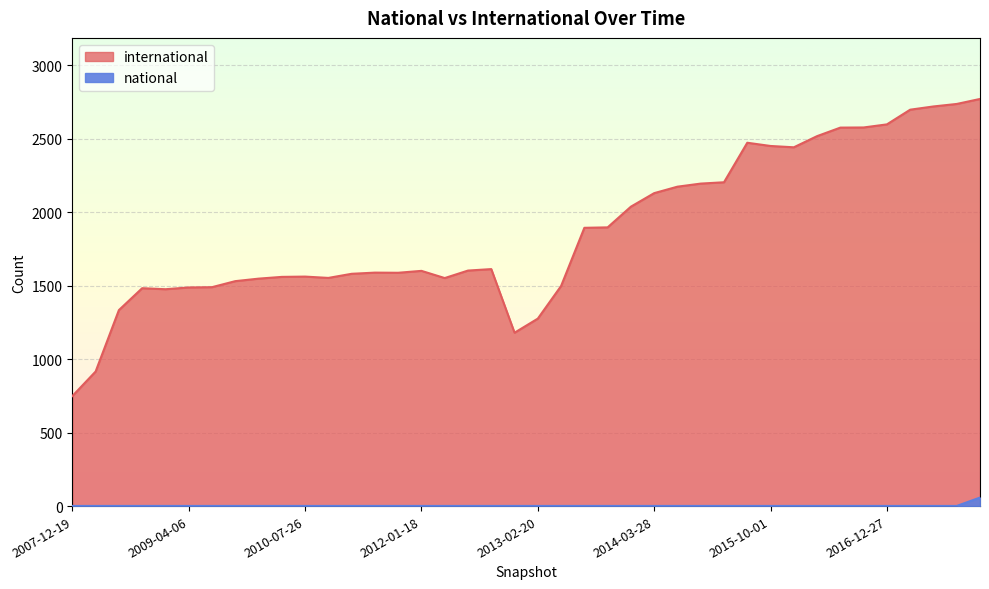

How many distinct data groups are displayed?

2